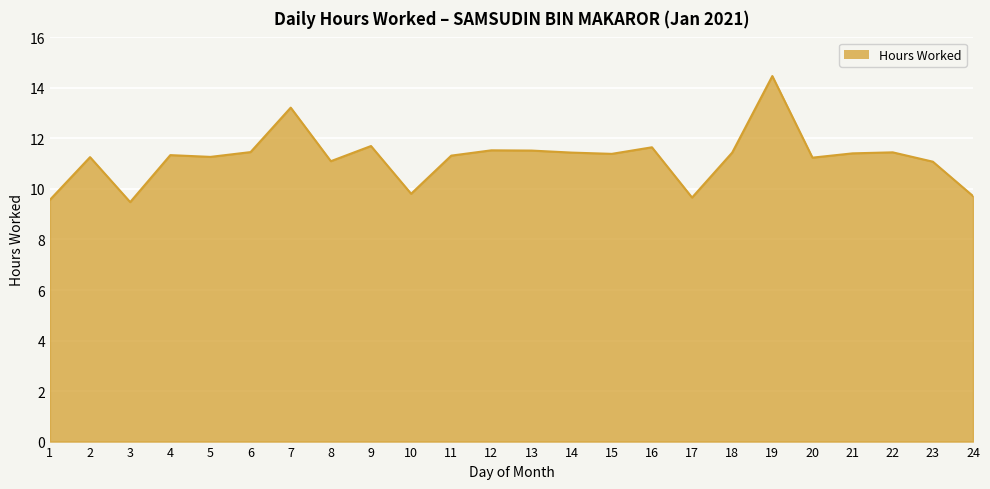

True or false: the data shows 11.7 at 16.

True